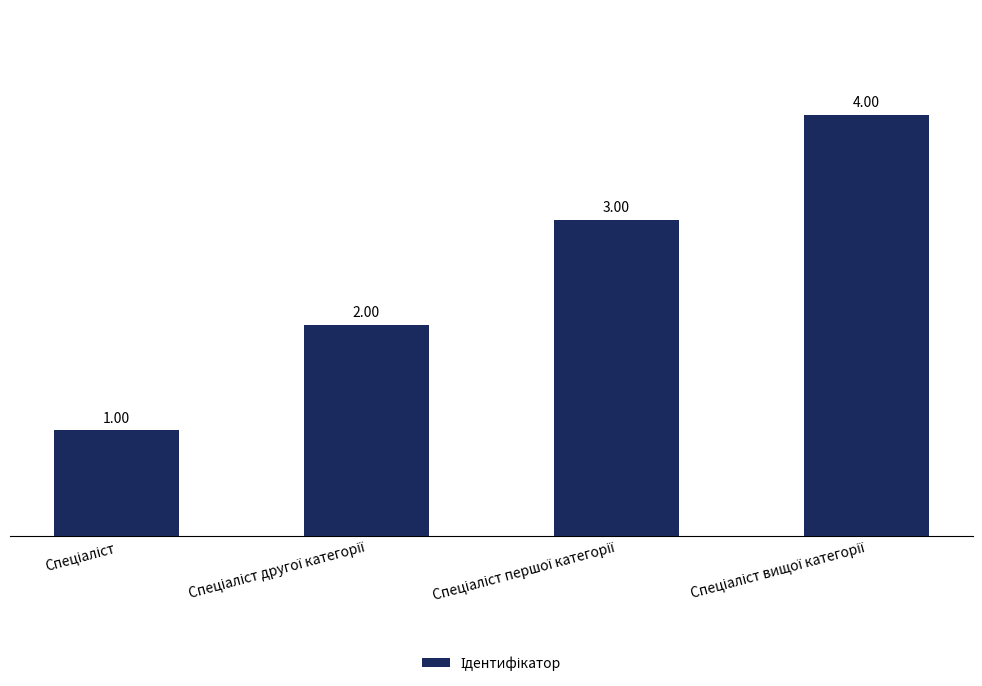

What is the difference between the second highest and second lowest values?

1